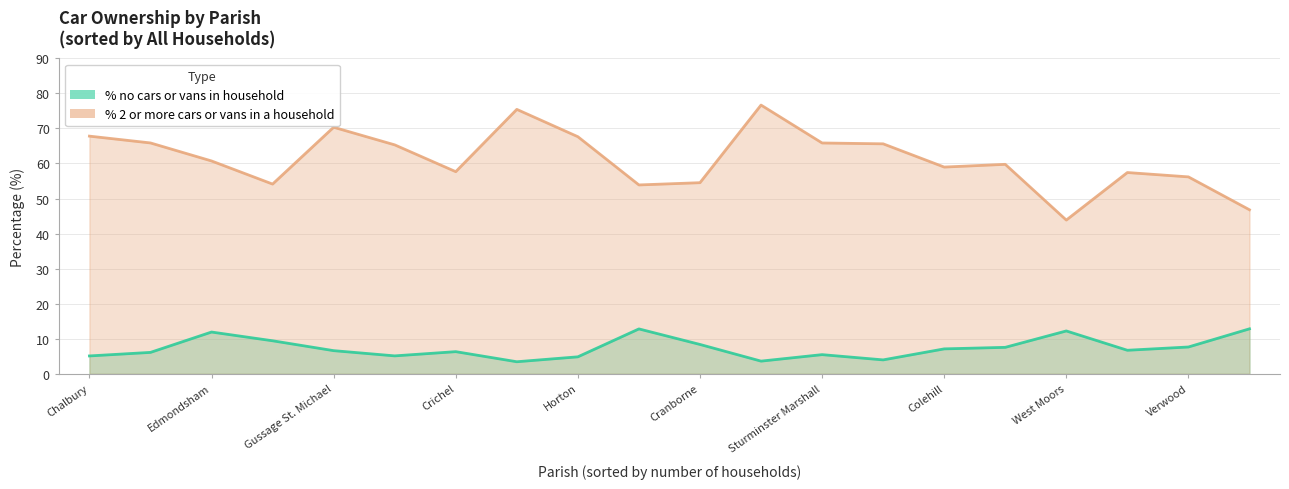

Where is the first local maximum for % 2 or more cars or vans in a household?

Chalbury